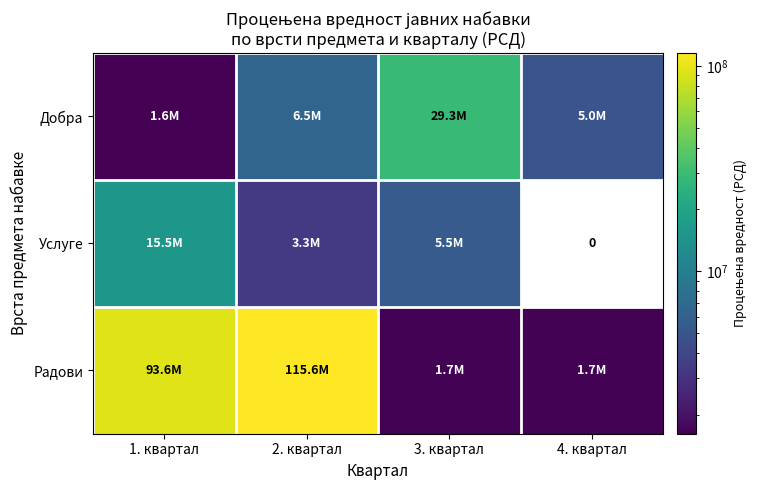

What is the spread (max minus min) of values at 1. квартал?

92021371